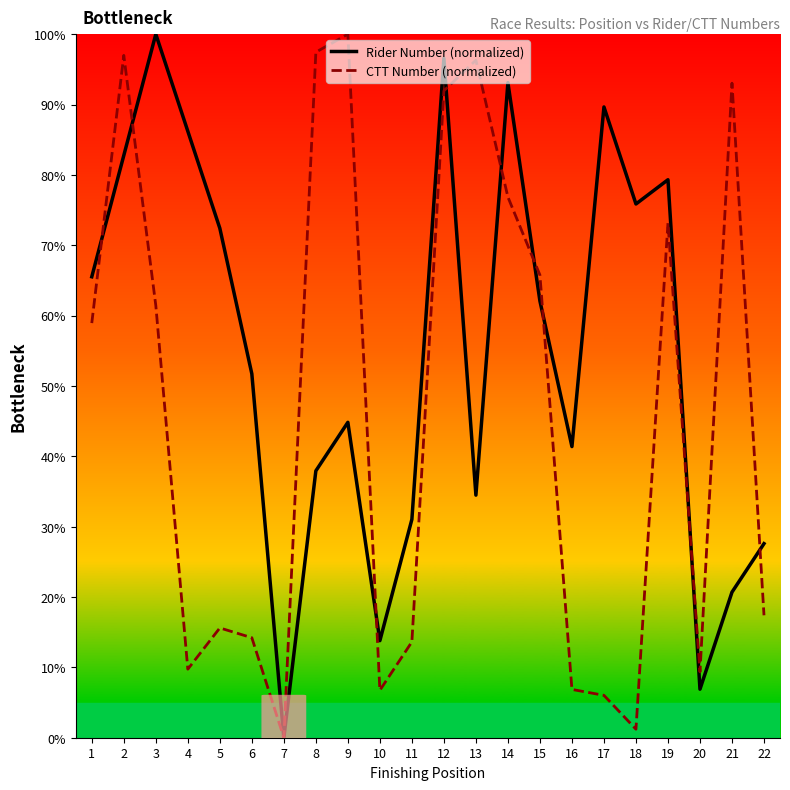

What is the sum of the CTT Number (normalized) values at 3 and 22?

78.8